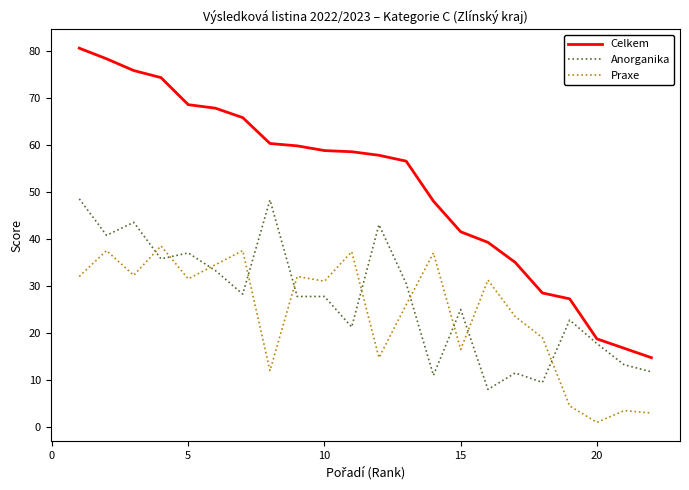

What is the minimum value shown in the chart?

1.0